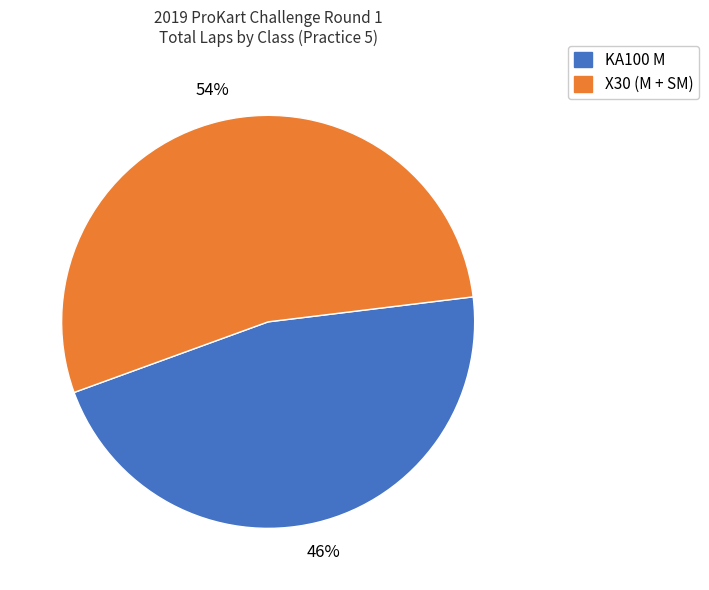

Does any single category account for the majority?

Yes